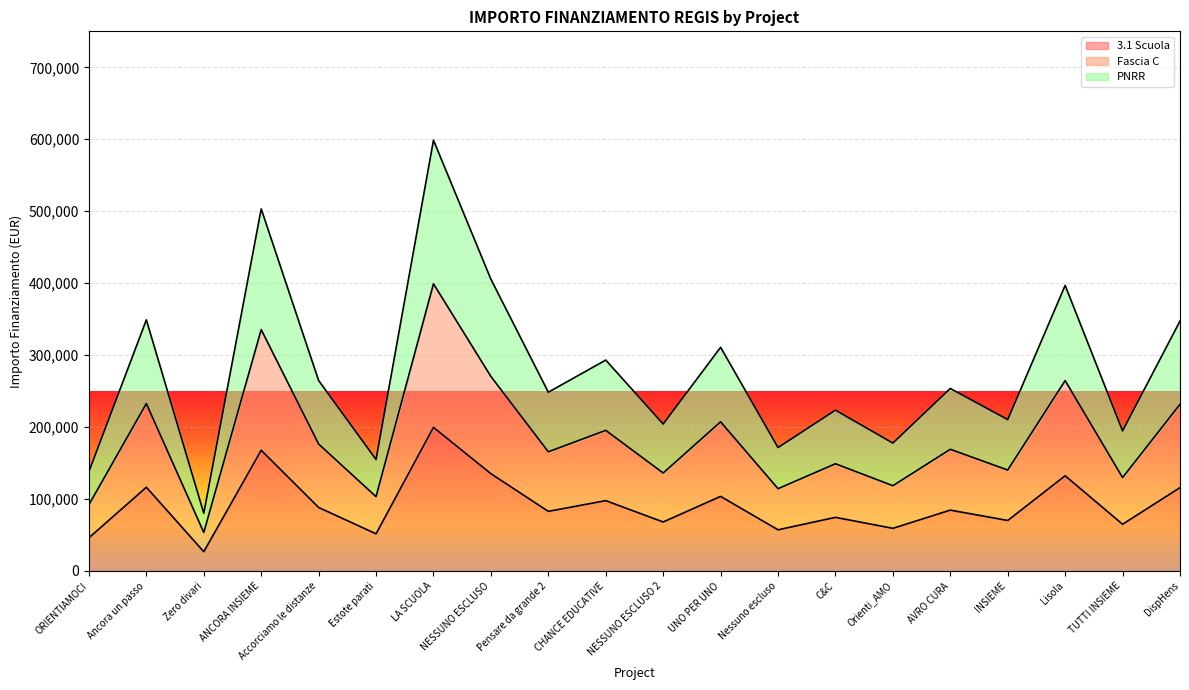

At which category does PNRR reach its first local peak?

Ancora un passo